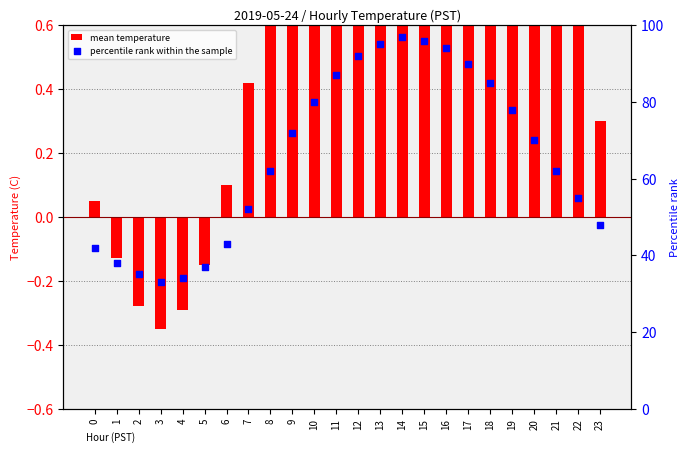

Which has a higher value, 13 or 8?

13